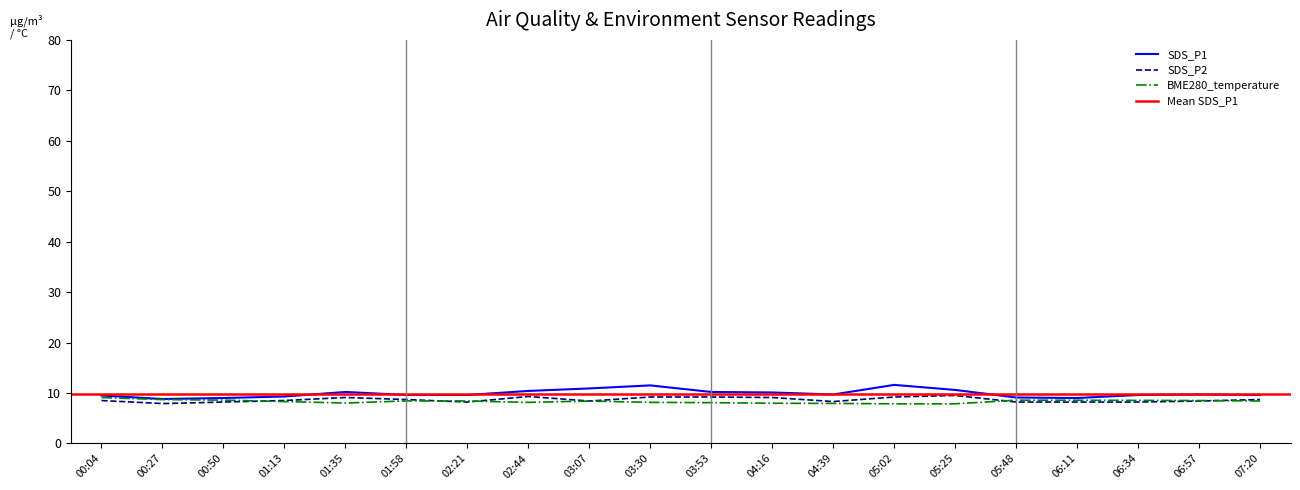

Reading left to right, what are all the values shown in this chart?

SDS_P1: 00:04=9.5	00:27=8.8	00:50=9.0	01:13=9.3	01:35=10.2	01:58=9.6	02:21=9.6	02:44=10.4	03:07=10.9	03:30=11.5	03:53=10.2	04:16=10.1	04:39=9.7	05:02=11.6	05:25=10.6	05:48=9.1	06:11=9.0	06:34=9.6	06:57=9.7	07:20=9.6
SDS_P2: 00:04=8.5	00:27=7.9	00:50=8.2	01:13=8.5	01:35=9.1	01:58=8.7	02:21=8.2	02:44=9.3	03:07=8.4	03:30=9.2	03:53=9.2	04:16=9.1	04:39=8.3	05:02=9.2	05:25=9.5	05:48=8.2	06:11=8.2	06:34=8.2	06:57=8.4	07:20=8.7
BME280_temperature: 00:04=9.1	00:27=8.7	00:50=8.6	01:13=8.3	01:35=8.0	01:58=8.4	02:21=8.4	02:44=8.1	03:07=8.4	03:30=8.1	03:53=8.1	04:16=8.0	04:39=7.9	05:02=7.8	05:25=7.8	05:48=8.6	06:11=8.6	06:34=8.5	06:57=8.5	07:20=8.4